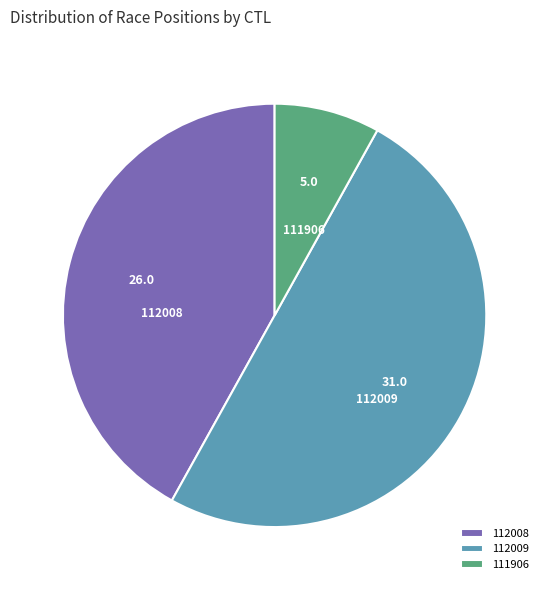

Rank the categories by value from highest to lowest.

112009, 112008, 111906